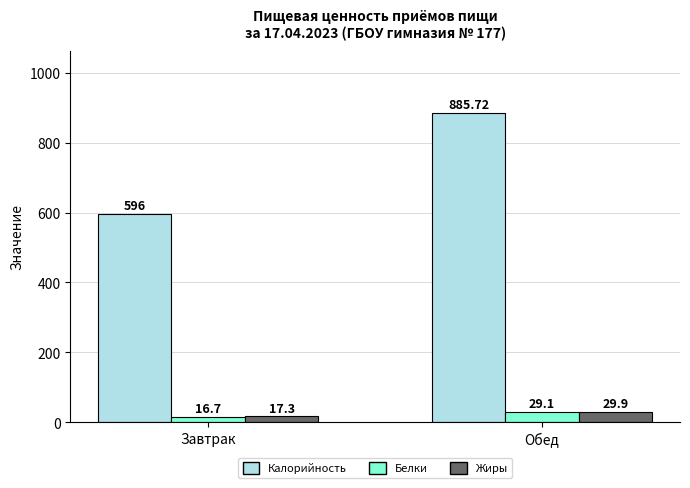

Reading left to right, extract all data points from this chart.

Калорийность: Завтрак=596.0	Обед=885.7
Белки: Завтрак=16.7	Обед=29.1
Жиры: Завтрак=17.3	Обед=29.9